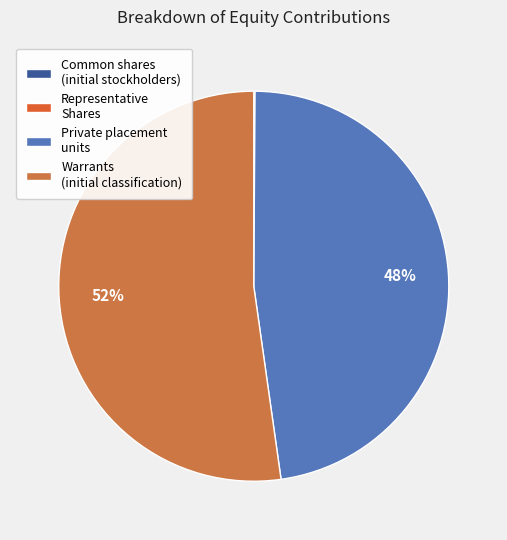

To the nearest percent, what is the average slice percentage?

25%